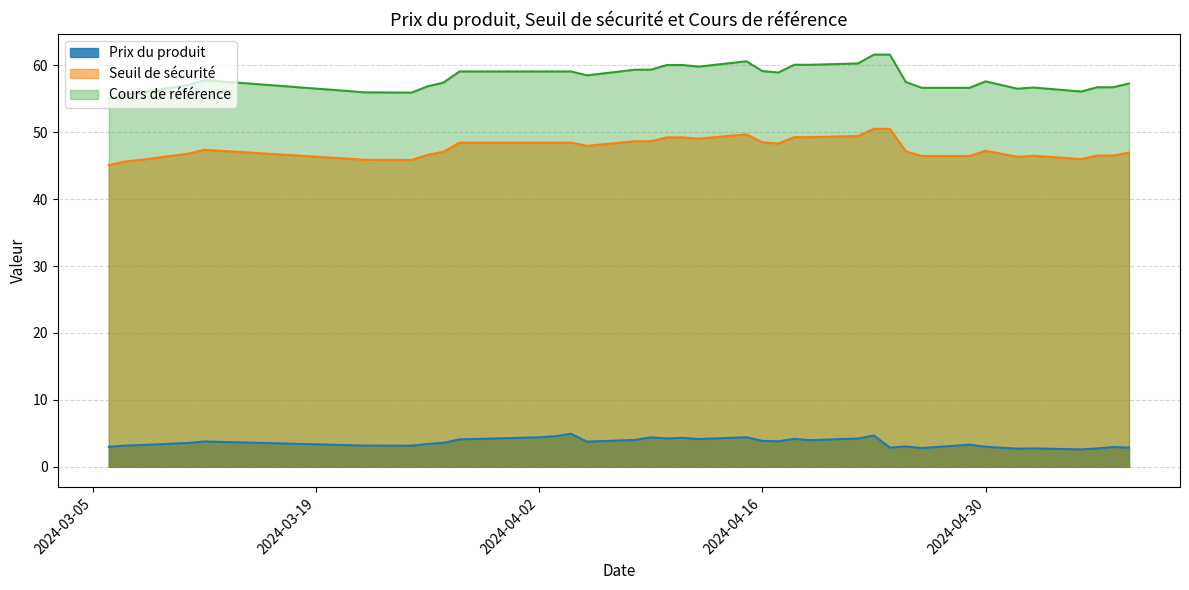

The value of Cours de référence at 2024-04-26 is 78.0. True or false?

False